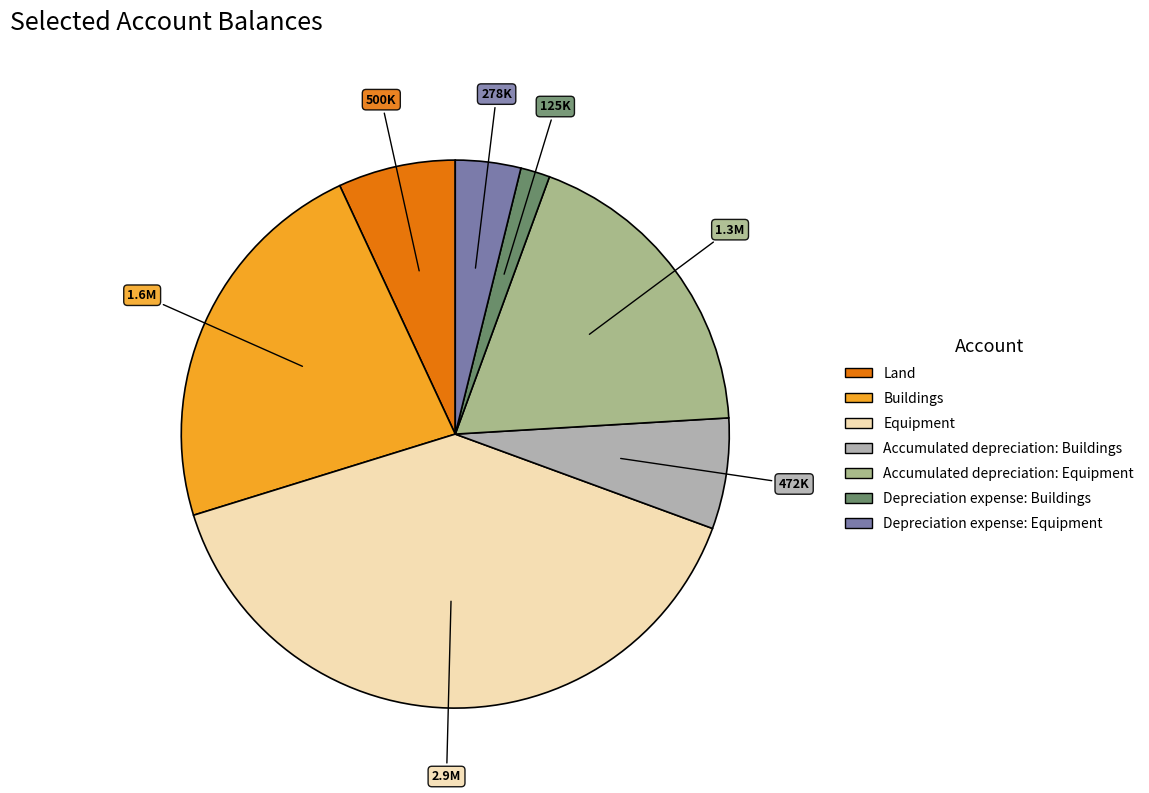

Is it true that Accumulated depreciation: Equipment is 8% of the pie?

False